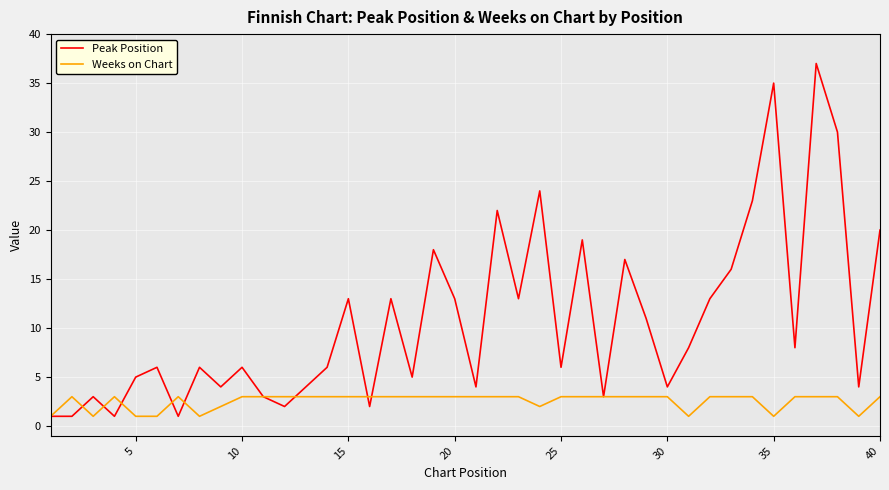

Which series has the largest total across all categories?

Peak Position